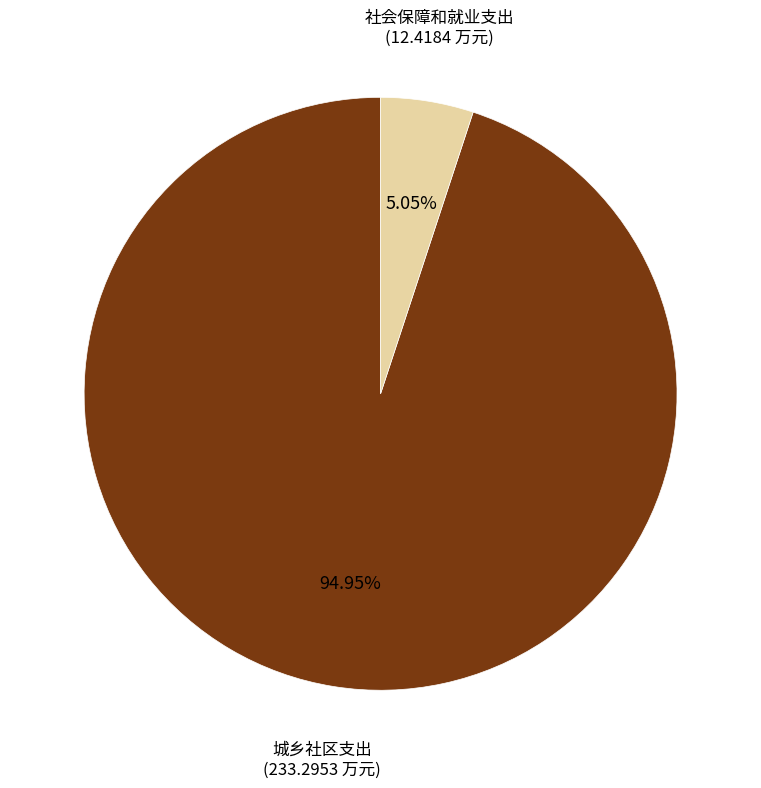

To the nearest percent, what portion does 城乡社区支出 represent?

95%